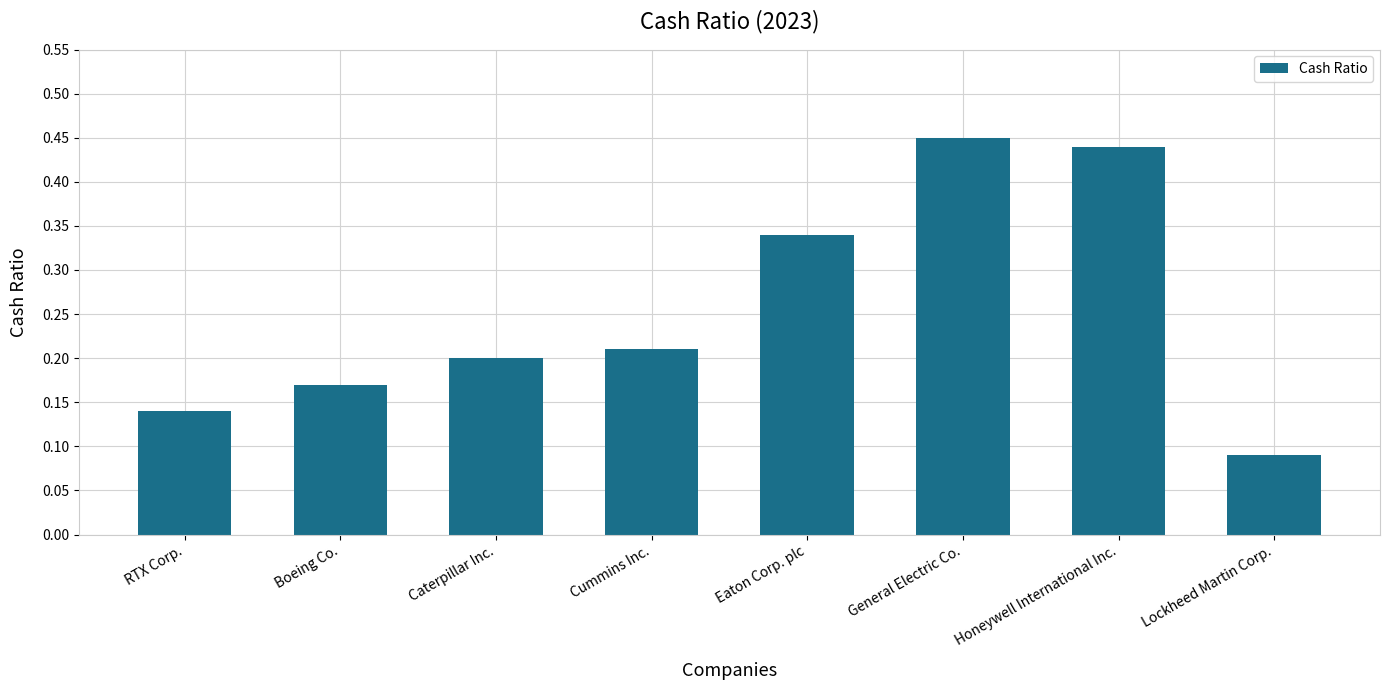

List the labels in order of value, largest first.

General Electric Co., Honeywell International Inc., Eaton Corp. plc, Cummins Inc., Caterpillar Inc., Boeing Co., RTX Corp., Lockheed Martin Corp.